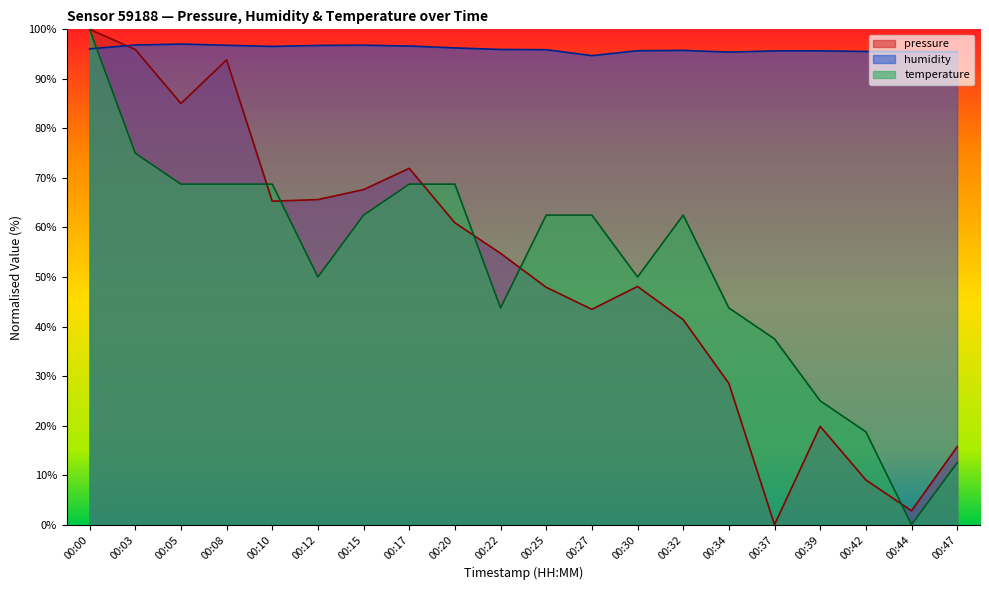

True or false: humidity and pressure intersect in this chart.

True